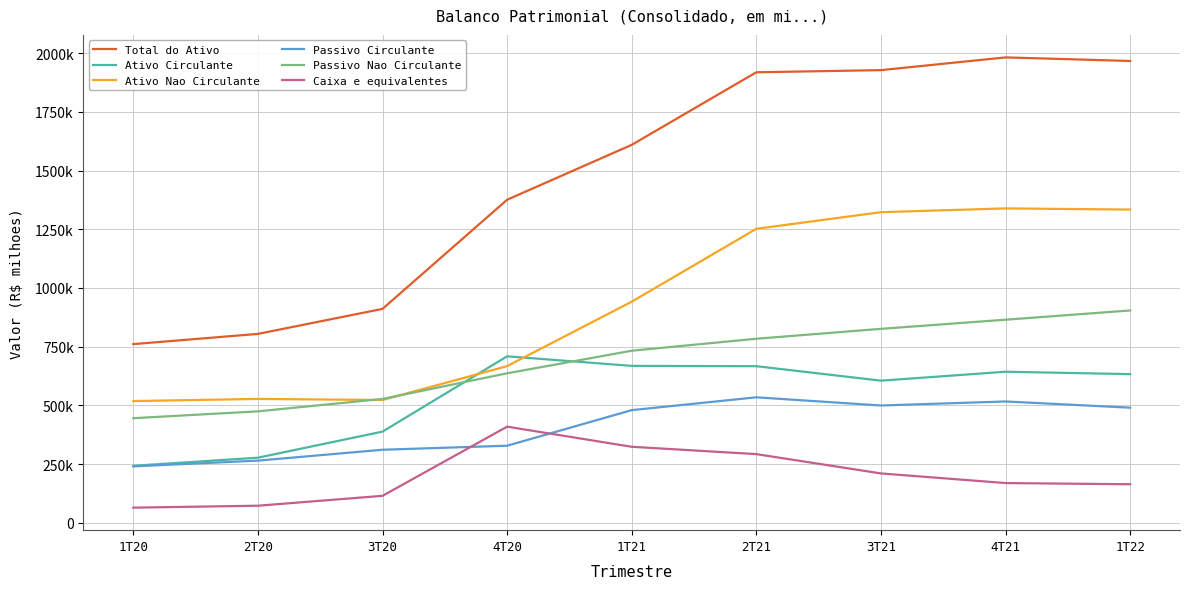

Is this an area chart (filled region under the line)?

No